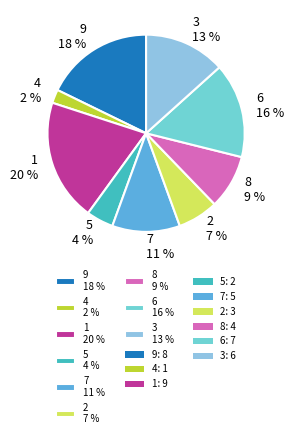

Which slice is the smallest?

4